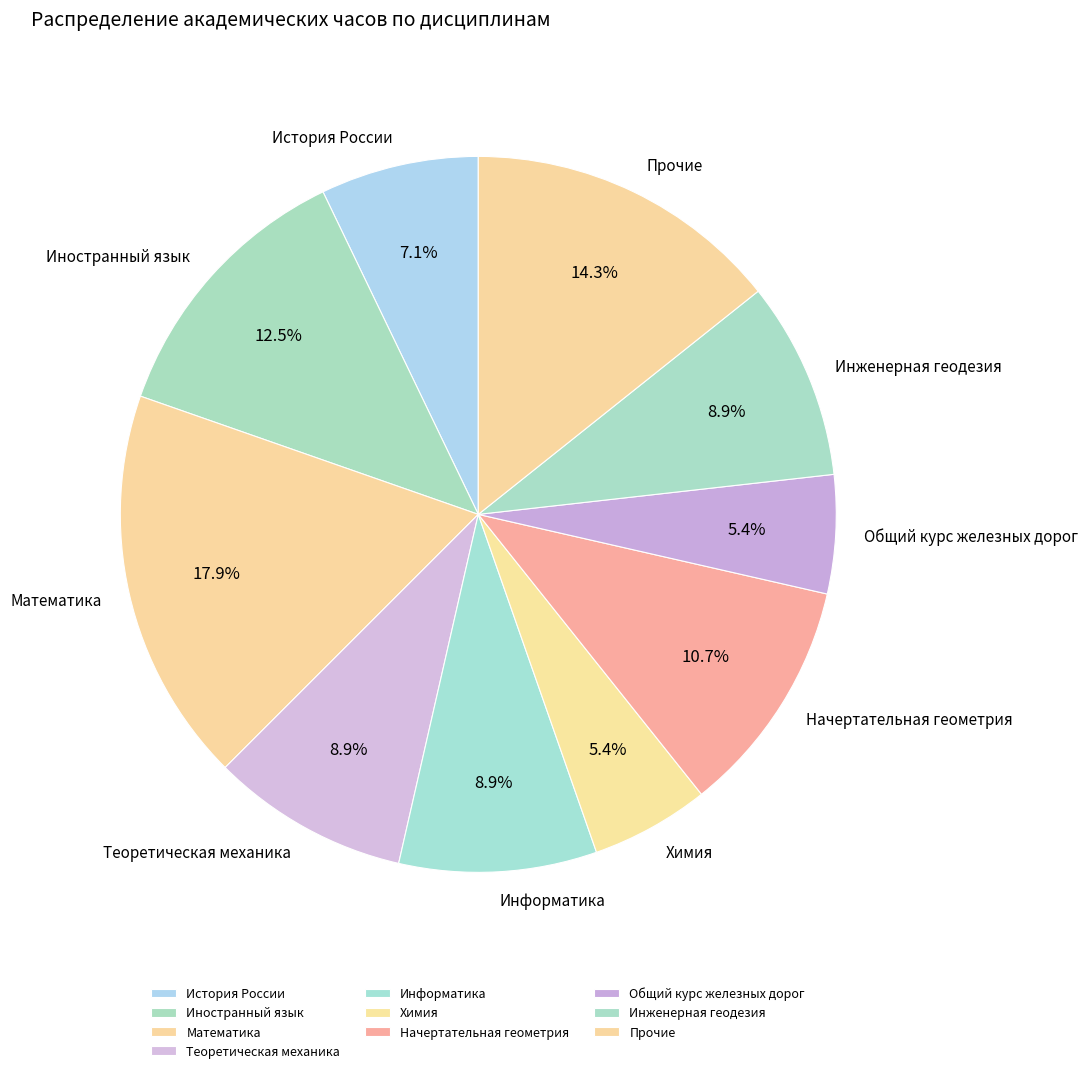

Is the sum of Иностранный язык and История России greater than half?

No